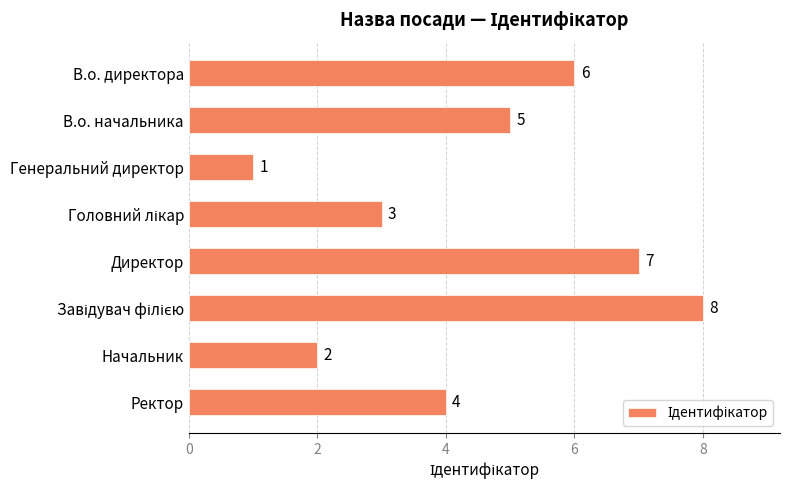

What is the maximum value shown in the chart?

8